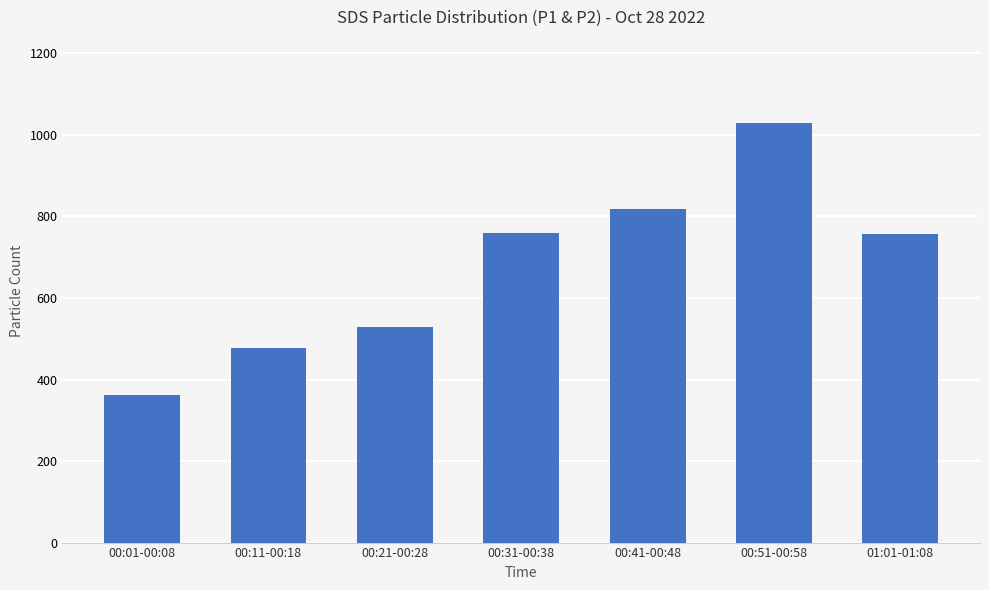

How many values are below 755?

3